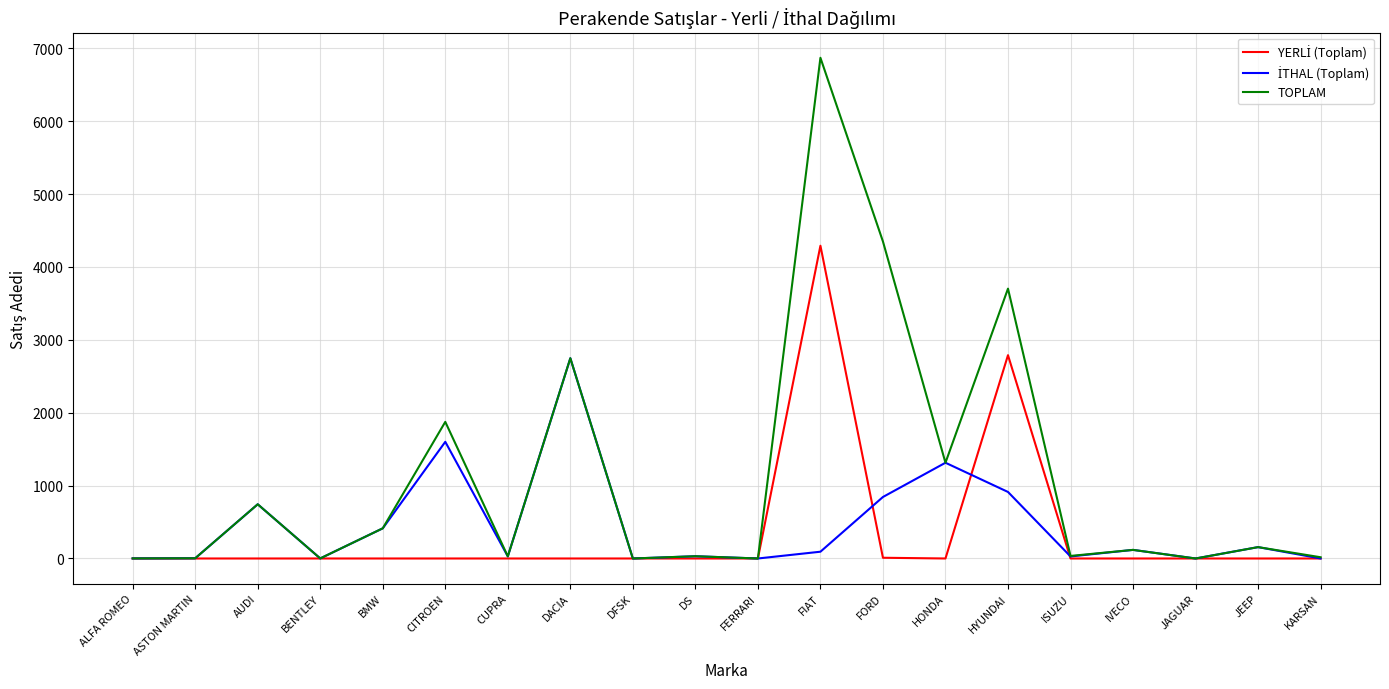

Which series has the largest range (max minus min)?

TOPLAM